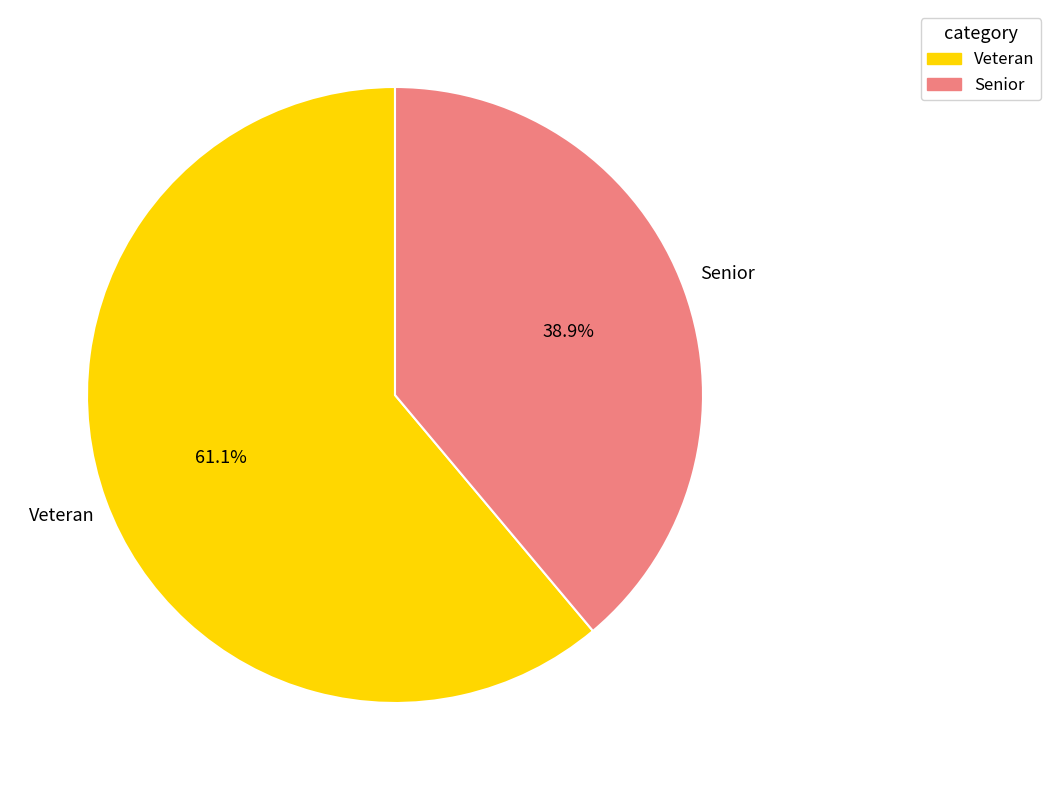

Combined, what portion of the pie is Veteran and Senior?

100.0%